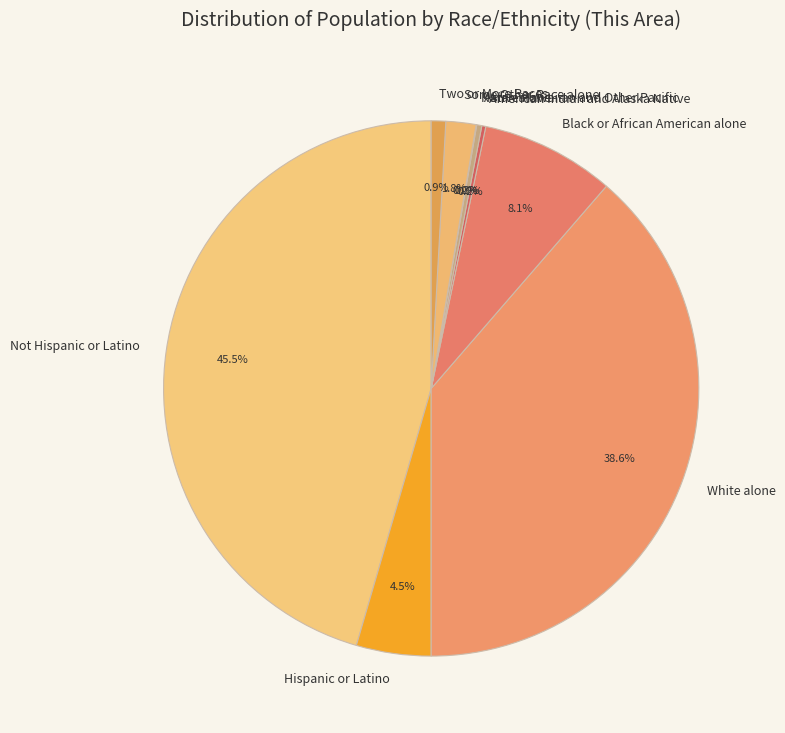

Does Black or African American alone account for over 50% of the chart?

No